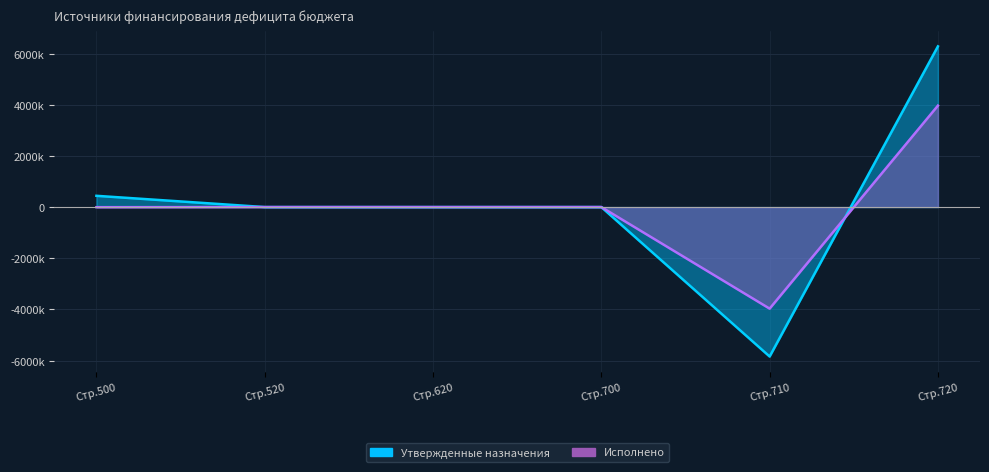

True or false: Исполнено has more than 1 points higher than both neighbors.

False